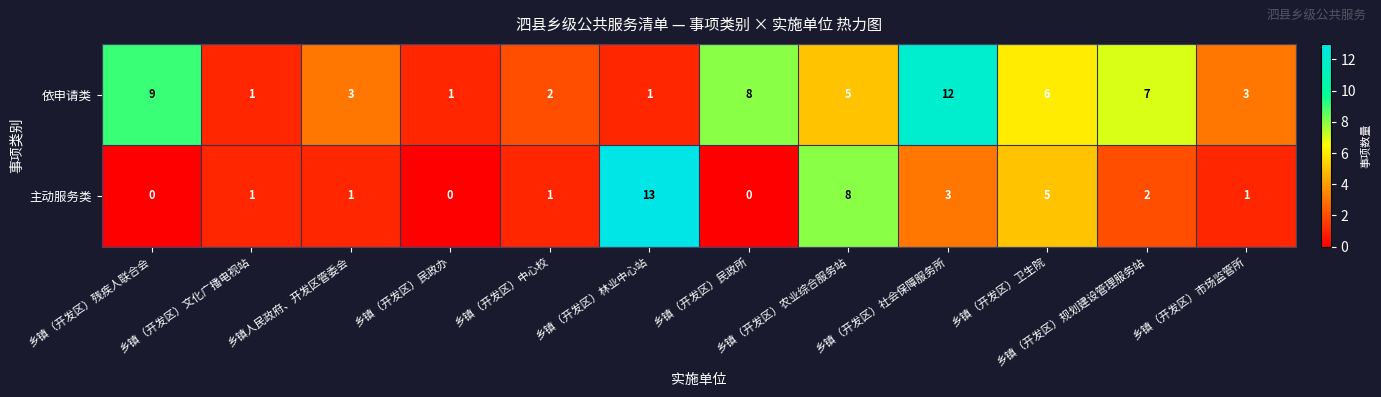

The value of 依申请类 at 乡镇（开发区）卫生院 is 6. True or false?

True